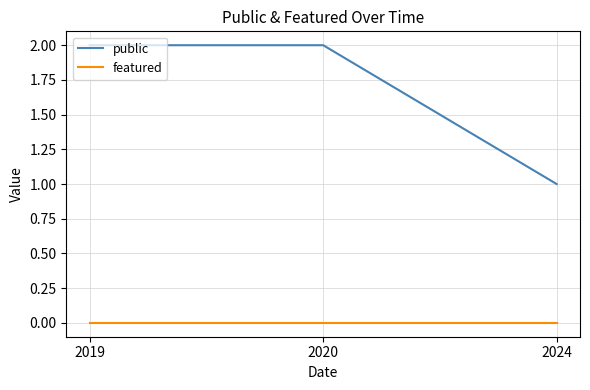

Which series changed the most between 2019 and 2024?

public